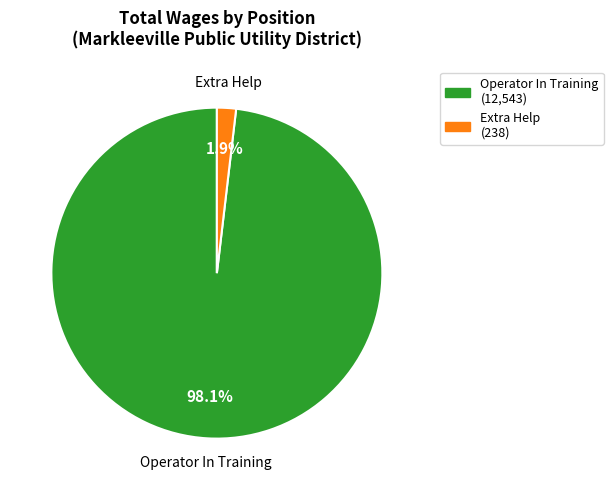

Does Extra Help represent more than half of the total?

No